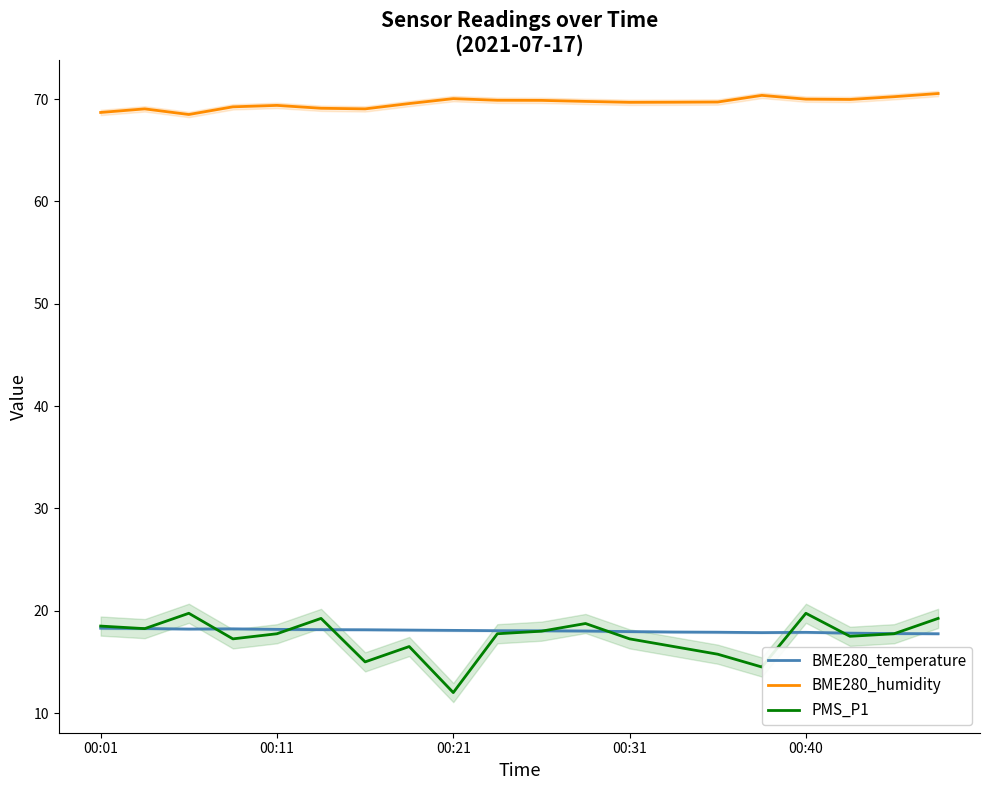

What is the spread (max minus min) of values at 10?

51.9